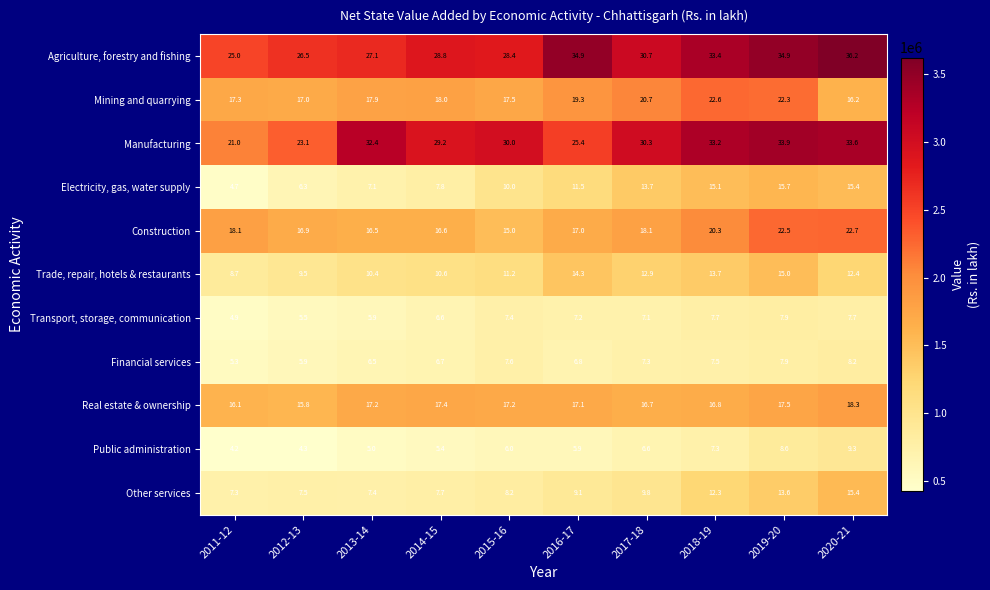

Which series has the largest range (max minus min)?

Manufacturing